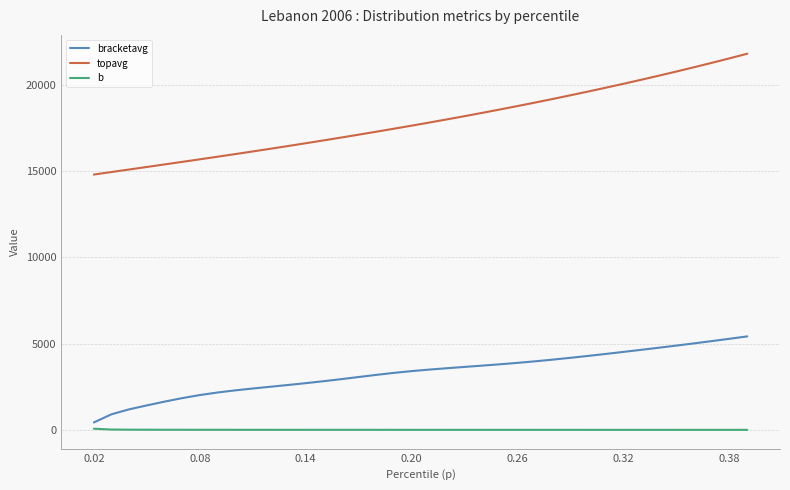

What is the difference between the maximum and minimum values in the b series?

66.0